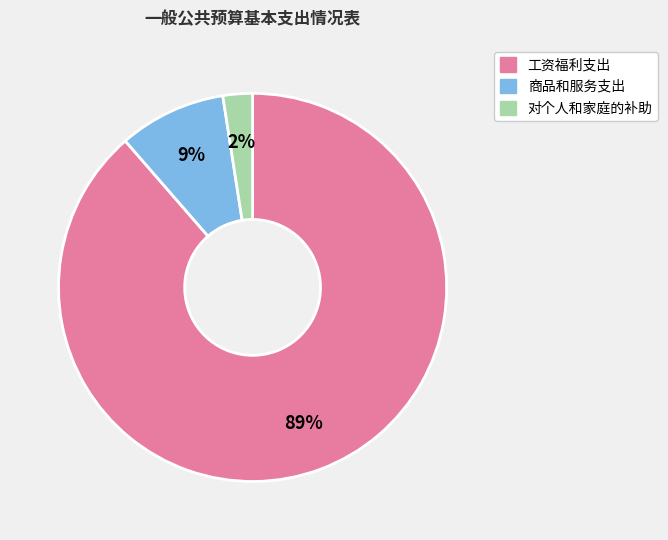

Does 商品和服务支出 represent more than half of the total?

No